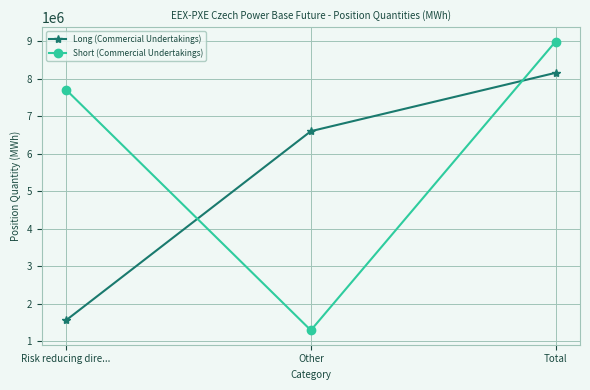

How many Long (Commercial Undertakings) values are between 1556437 and 8154428?

3